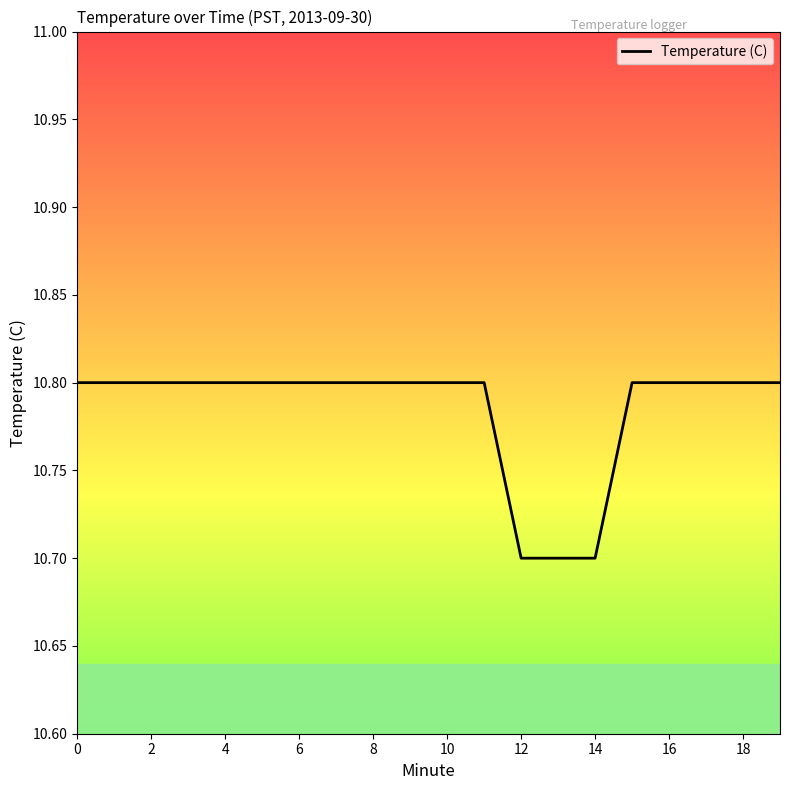

What is the greatest value displayed?

10.8